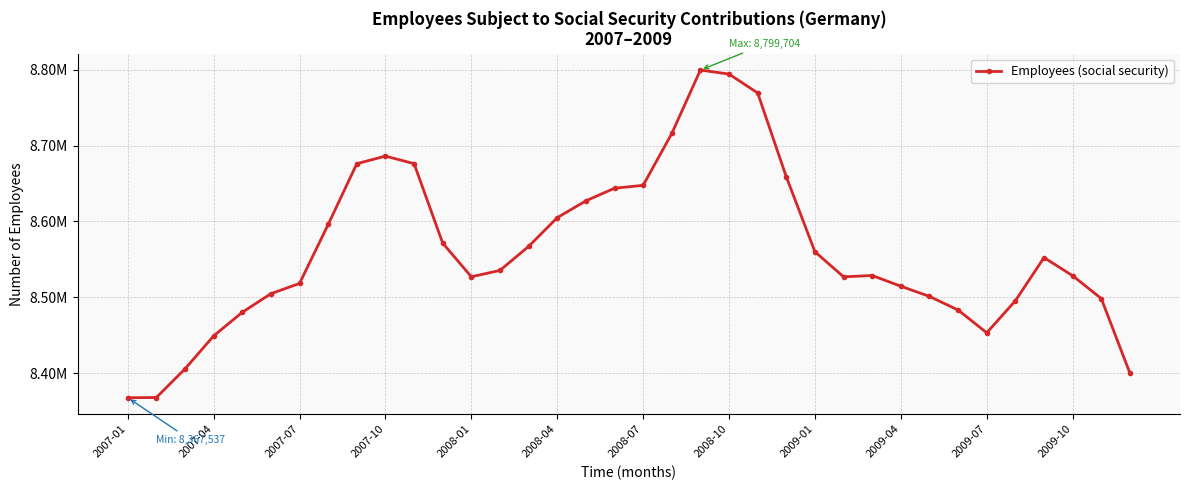

Does the chart have visible grid lines?

Yes